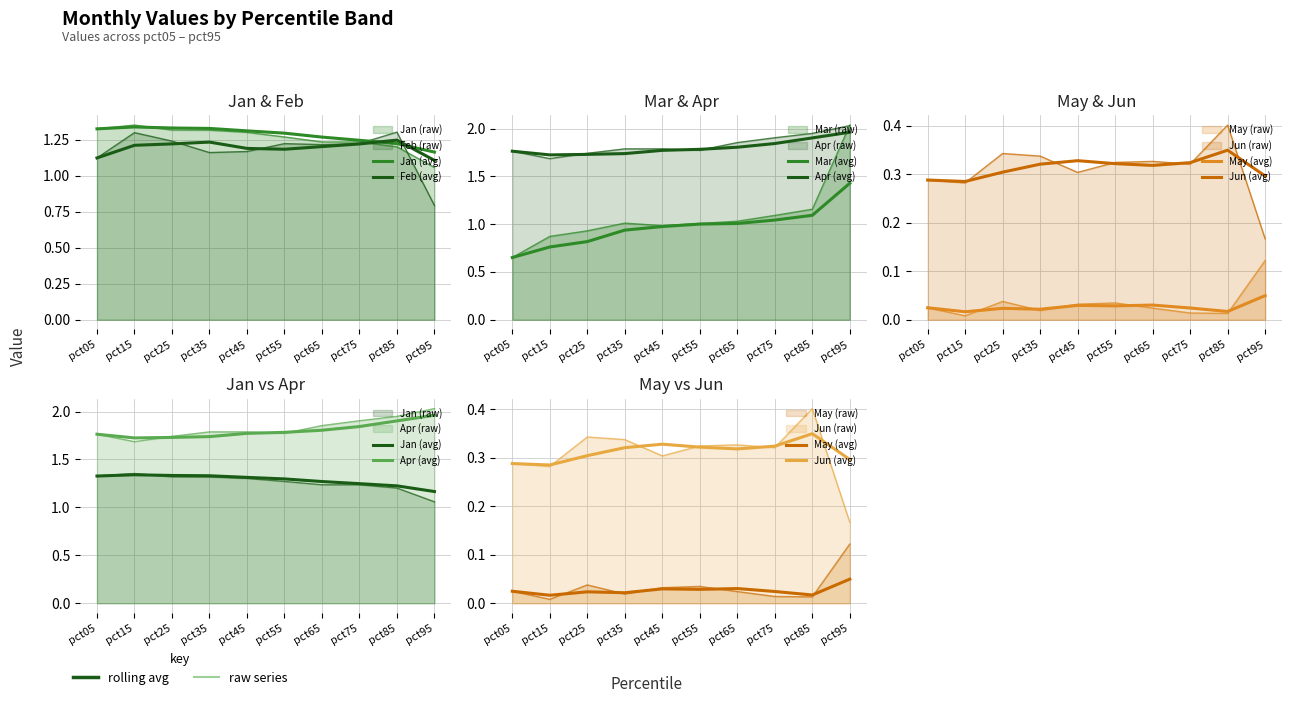

How many times do Jan (avg) and Mar (avg) cross each other?

1